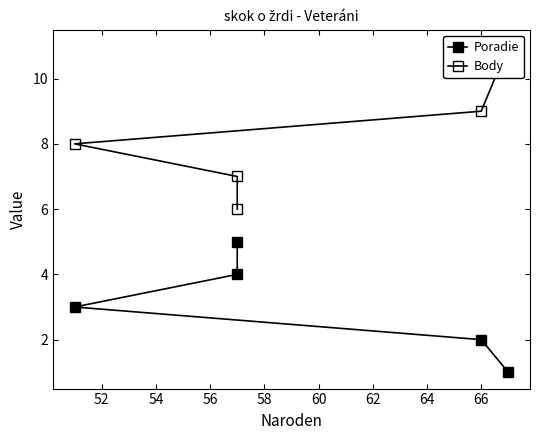

How many data points in Poradie are less than 3?

2